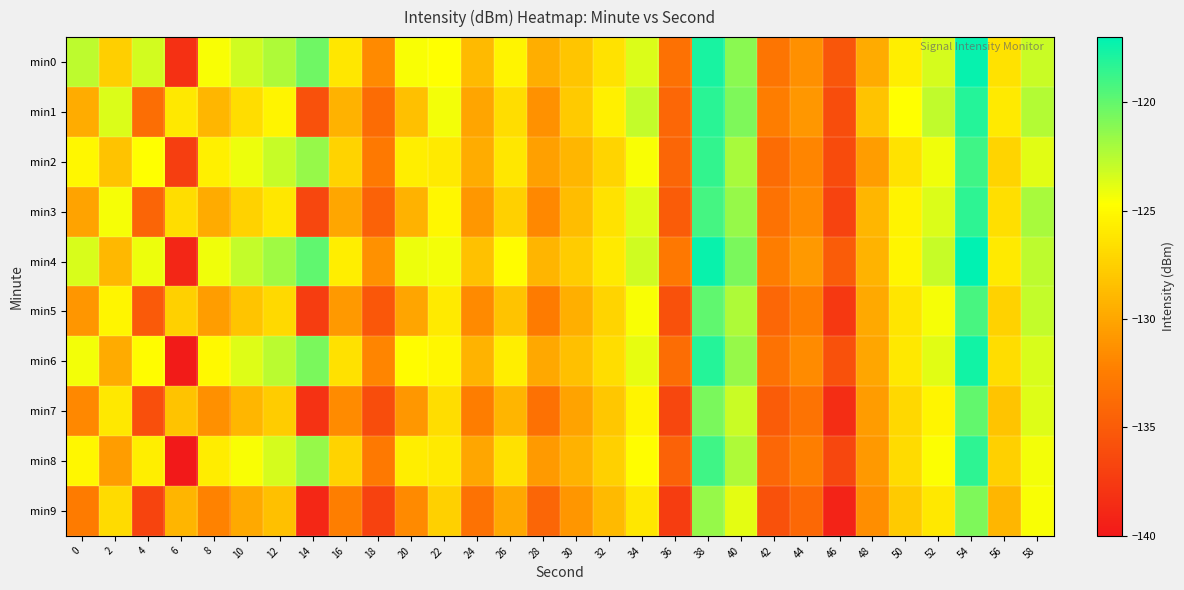

At which category is the sum across all series the highest?

54